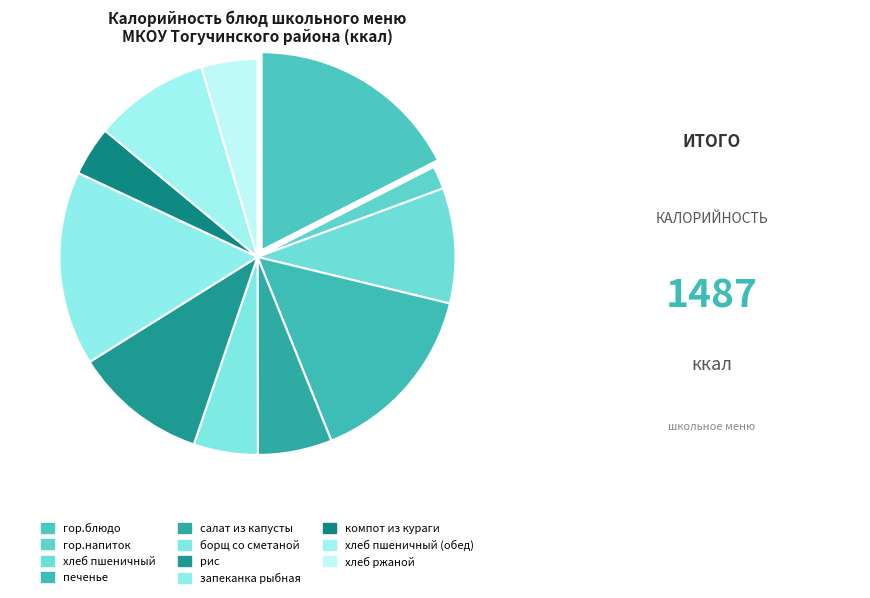

How many segments does this pie chart have?

11